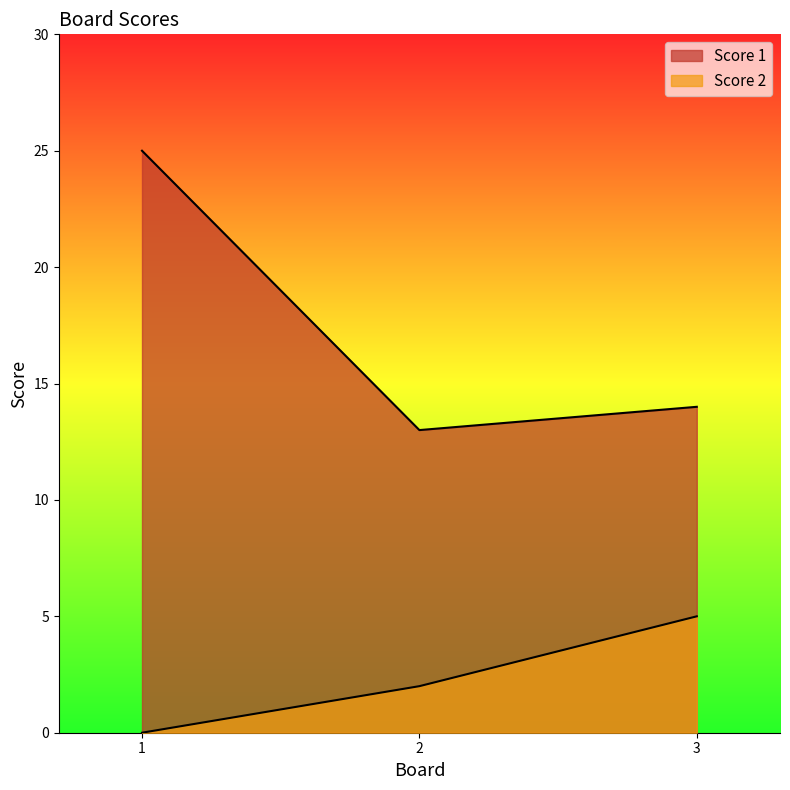

Rank the series by their maximum value, from highest to lowest.

Score 1, Score 2